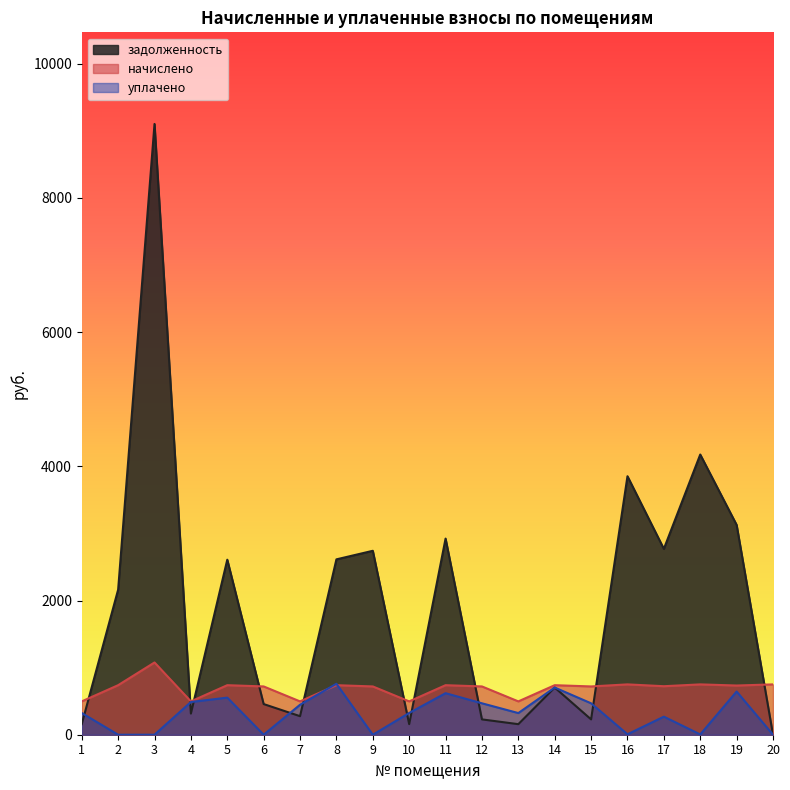

Which series has the largest total across all categories?

задолженность